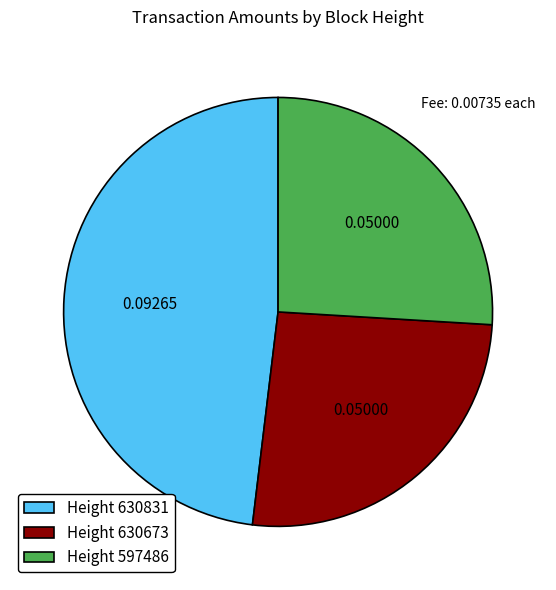

Is the sum of Height 597486 and Height 630673 greater than half?

Yes